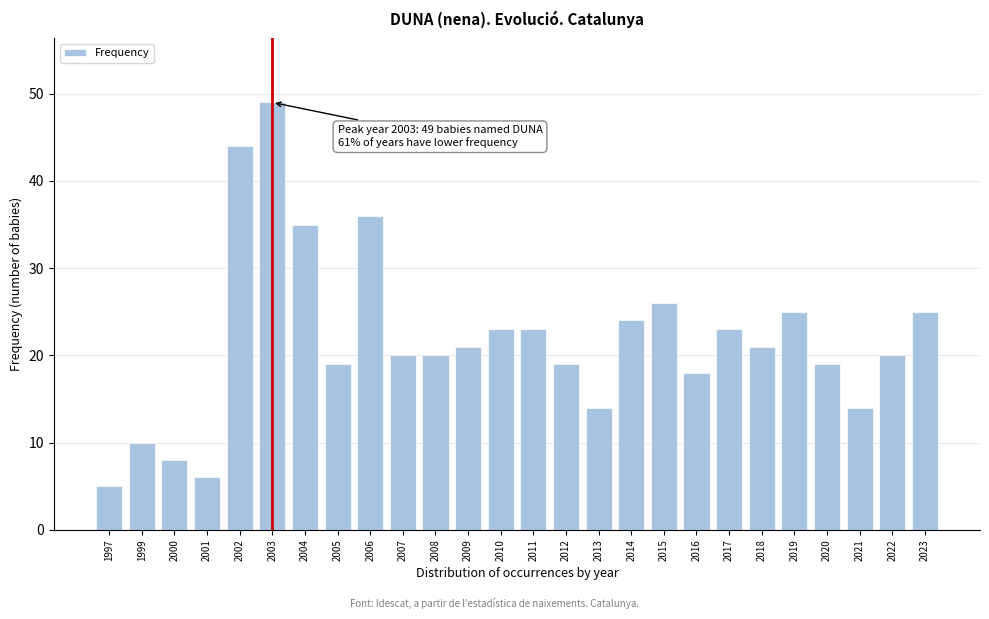

Reading left to right, transcribe all the data shown in this chart.

1997=5	1999=10	2000=8	2001=6	2002=44	2003=49	2004=35	2005=19	2006=36	2007=20	2008=20	2009=21	2010=23	2011=23	2012=19	2013=14	2014=24	2015=26	2016=18	2017=23	2018=21	2019=25	2020=19	2021=14	2022=20	2023=25